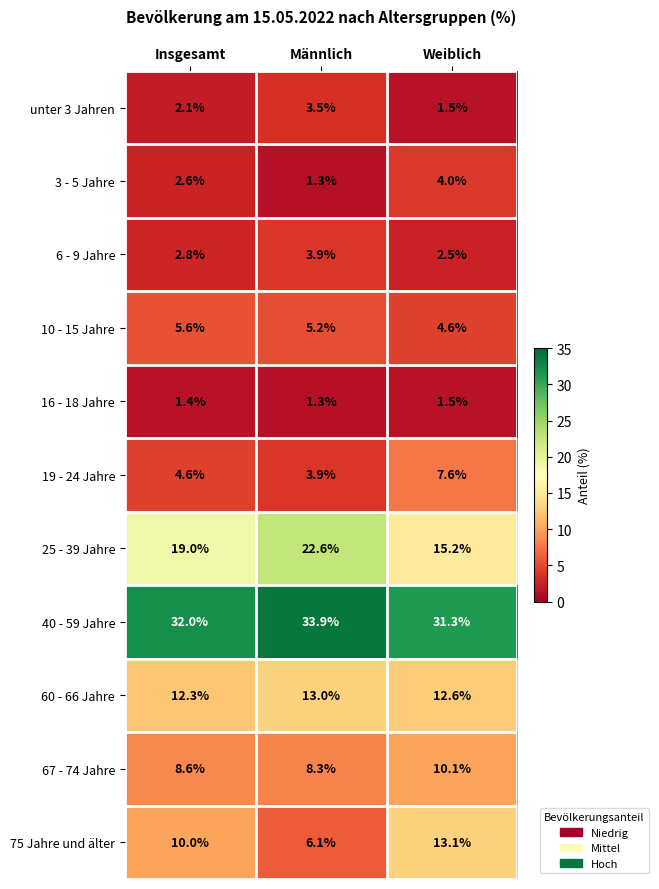

Count the number of categories in the chart.

3